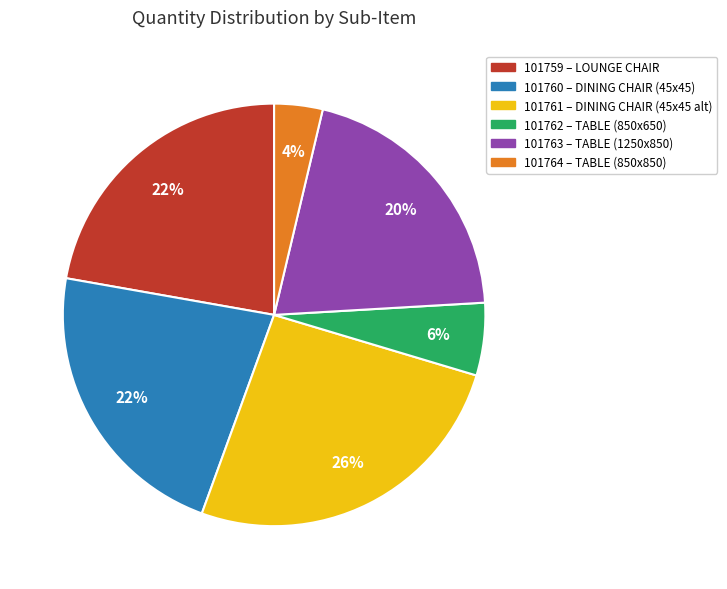

How many slices are in this pie chart?

6